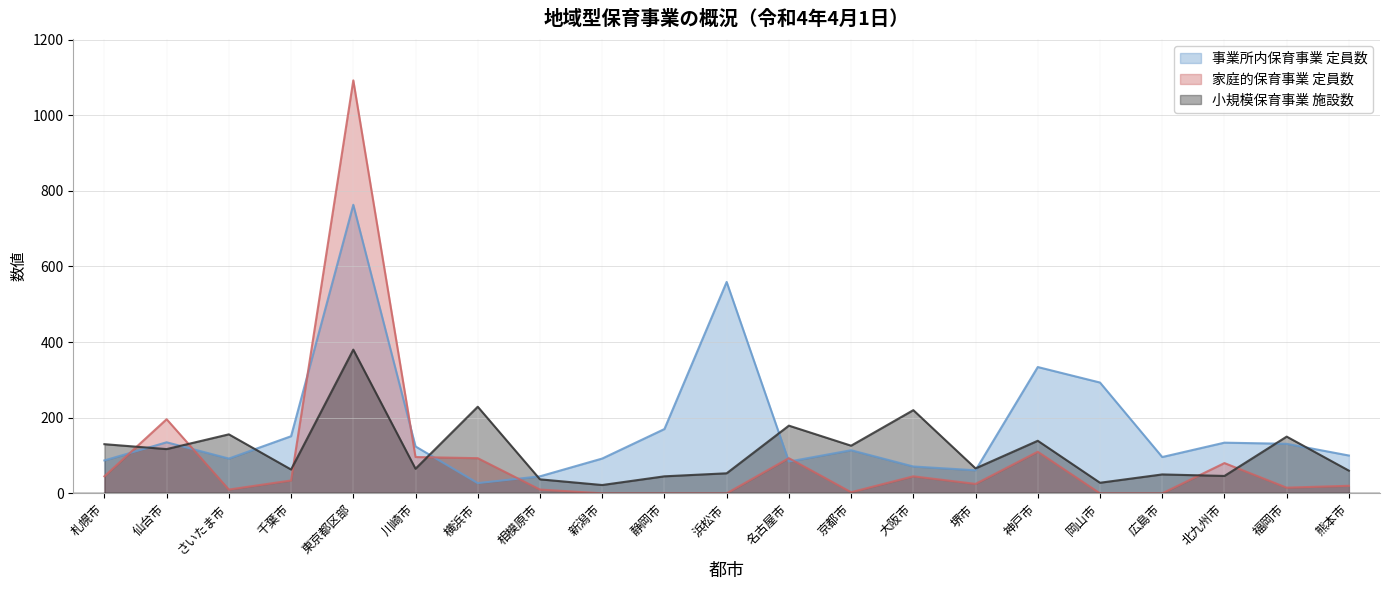

True or false: 家庭的保育事業 定員数 has more than 0 interior local peaks.

True